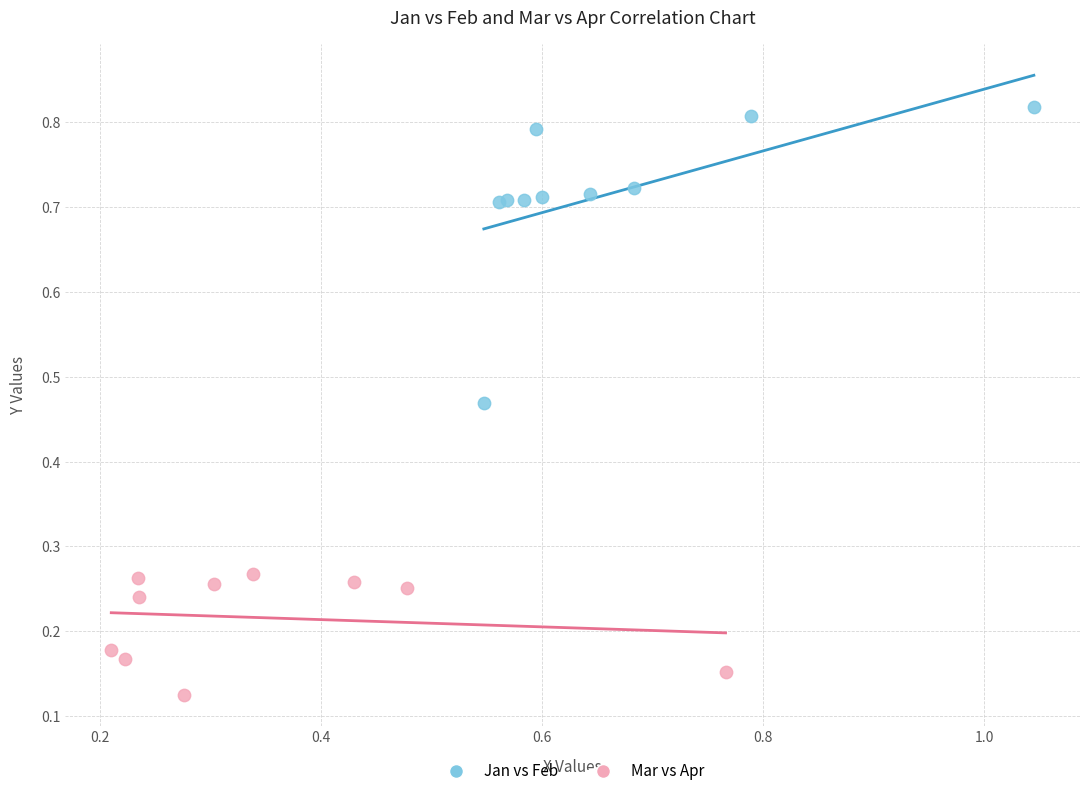

What are all the series names shown in the legend?

Jan vs Feb, Mar vs Apr